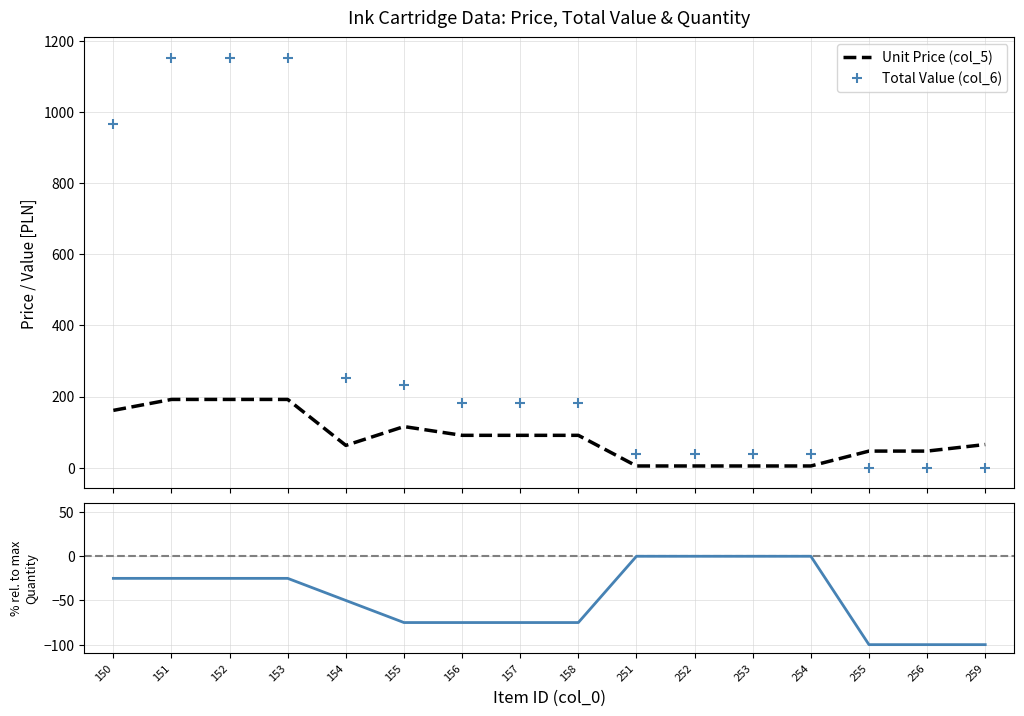

True or false: Quantity (col_4) has a value of -61.1 at 259.

False